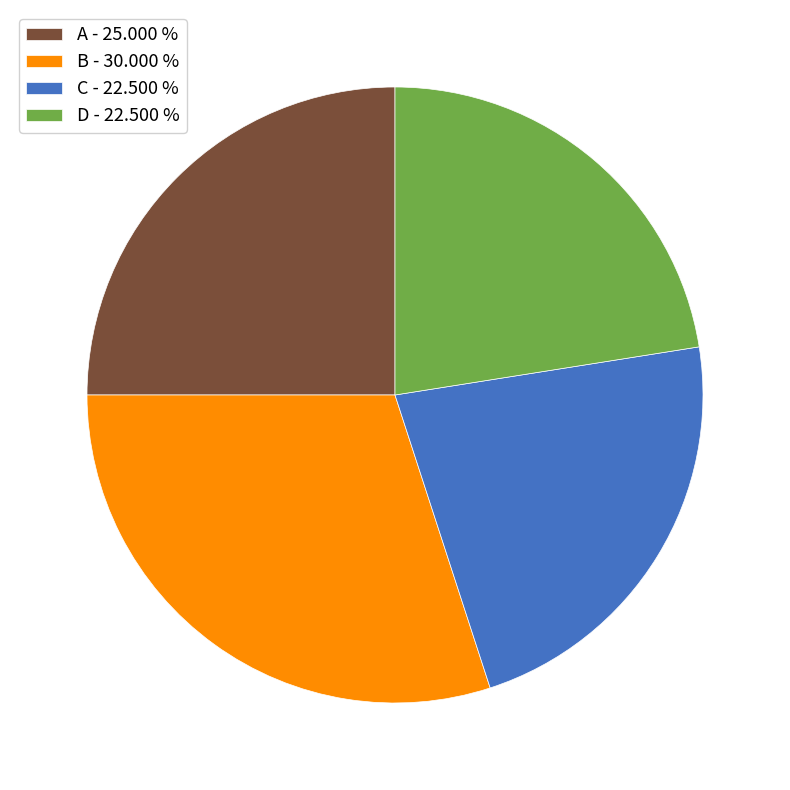

Do C and B together represent more than half of the pie?

Yes